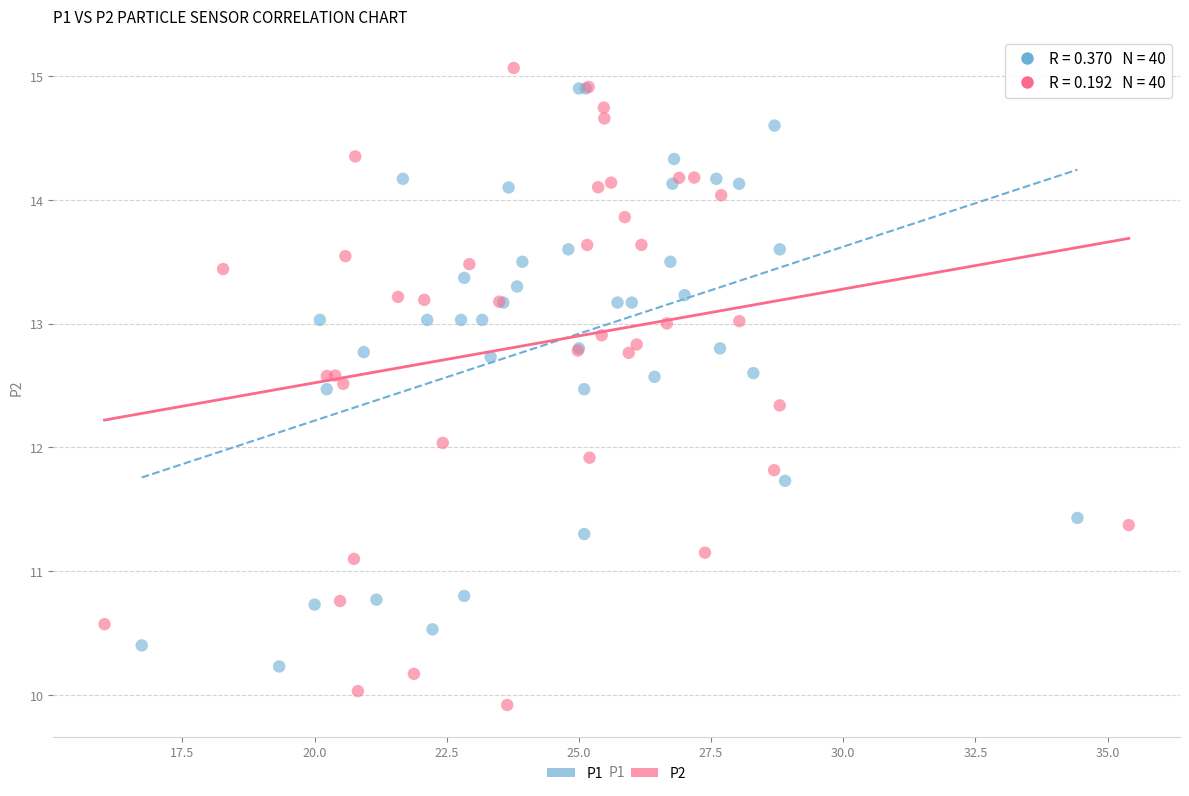

Which series has the largest Y range (max minus min)?

P2